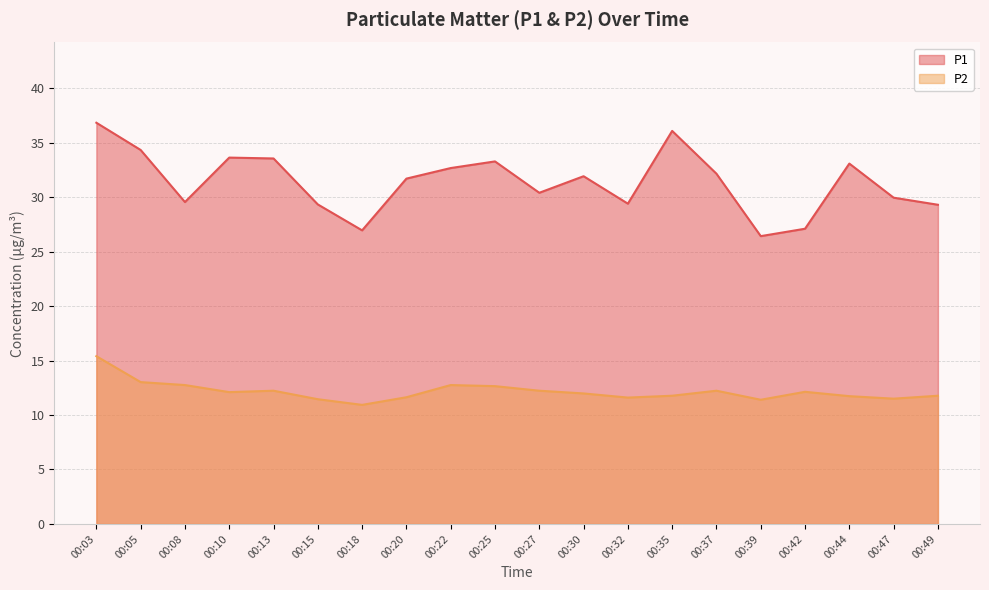

Rank the series at 00:25 from highest to lowest value.

P1, P2